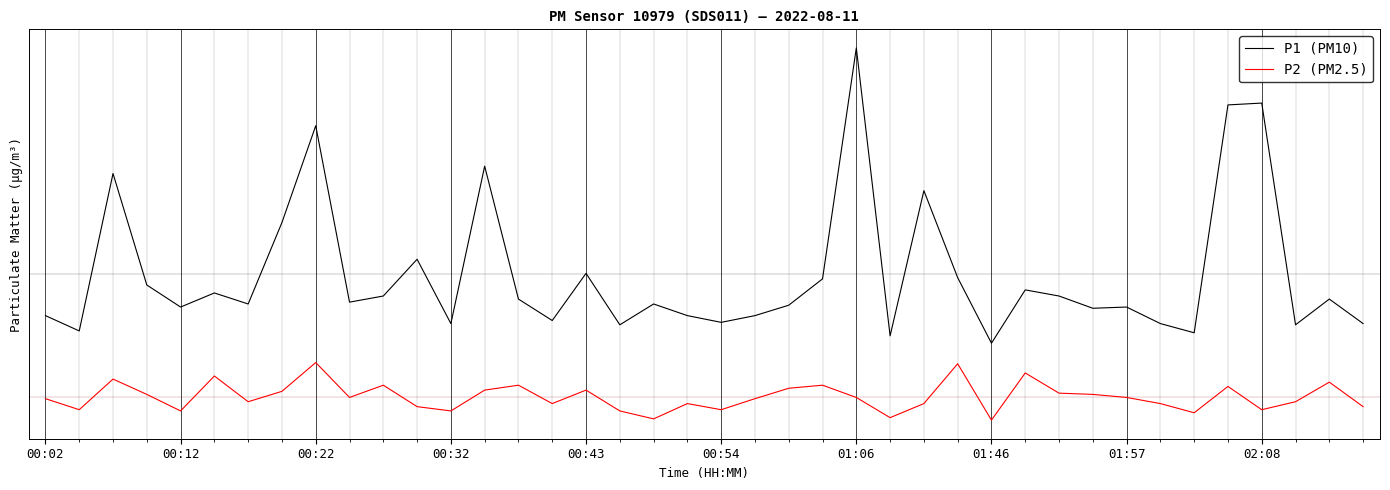

Which series has the largest total across all categories?

P1 (PM10)